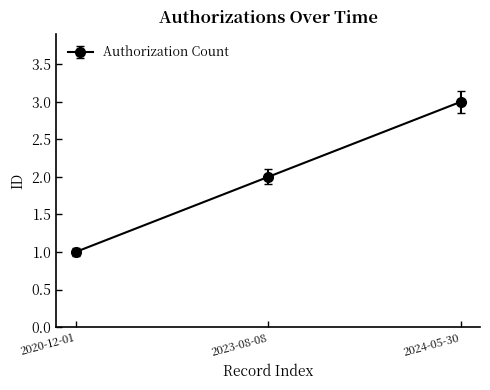

Reading right to left, what are all the values shown in this chart?

3	2	1